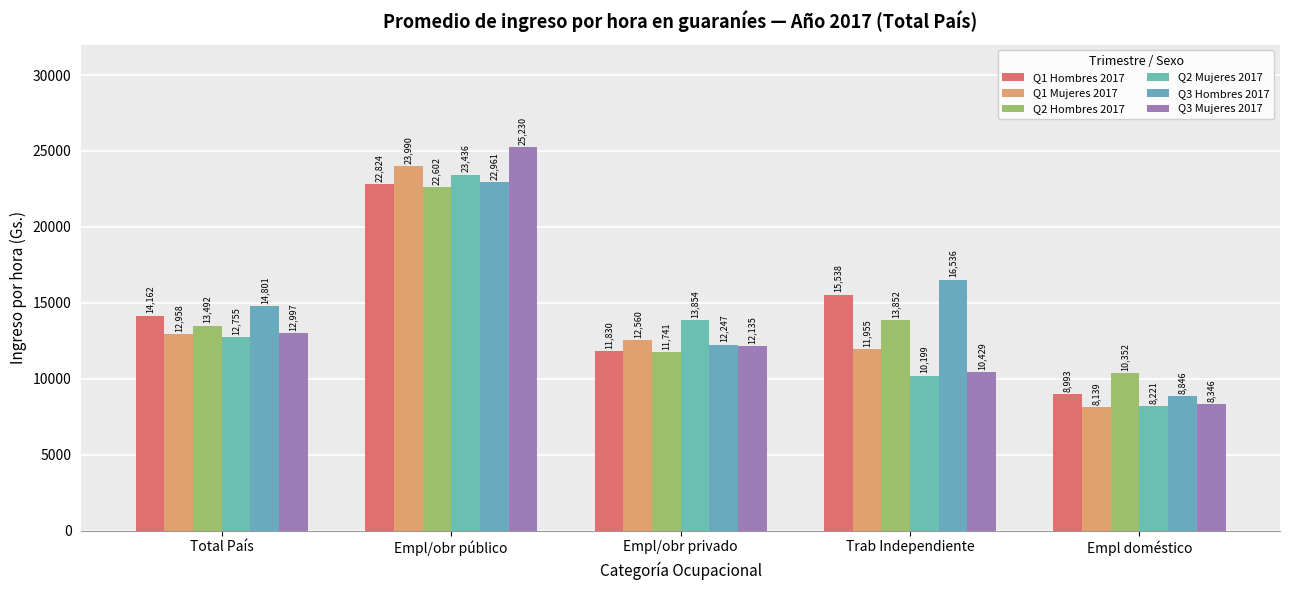

What is the approximate value of Q3 Mujeres 2017 at Total País?

12996.6